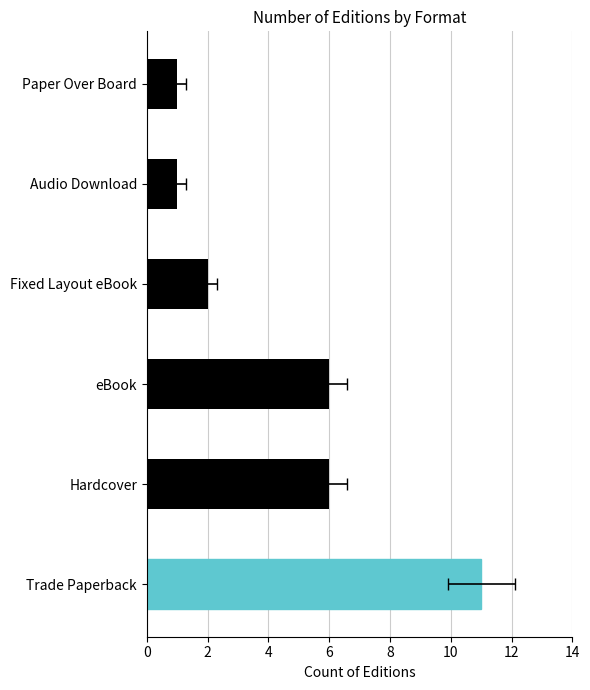

Is it true that the value at Trade Paperback is 11?

True